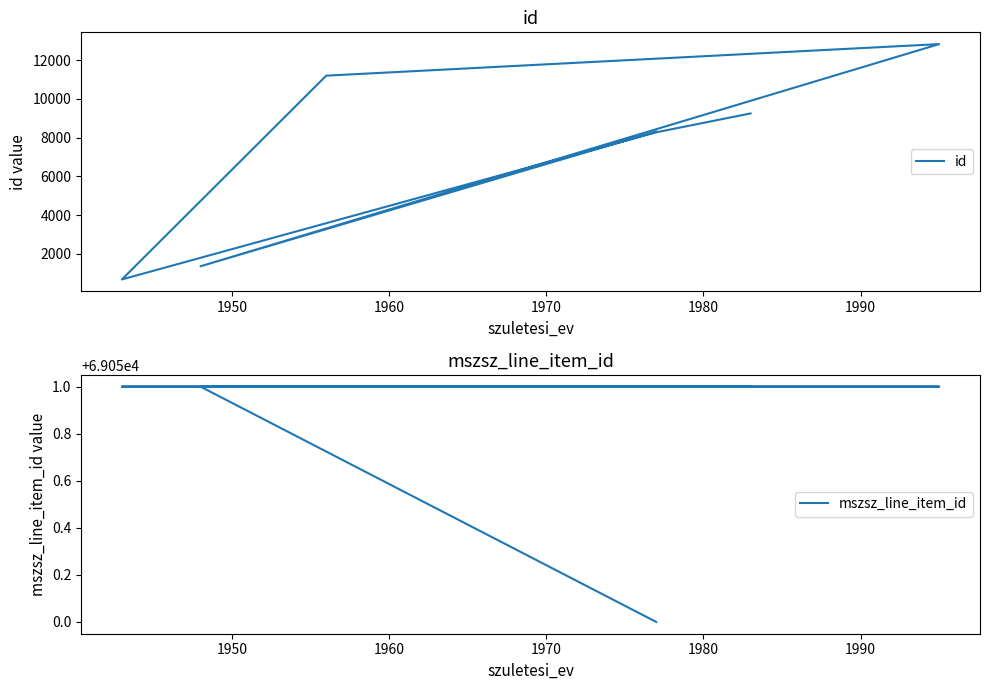

How many data points in id are less than 8310?

3